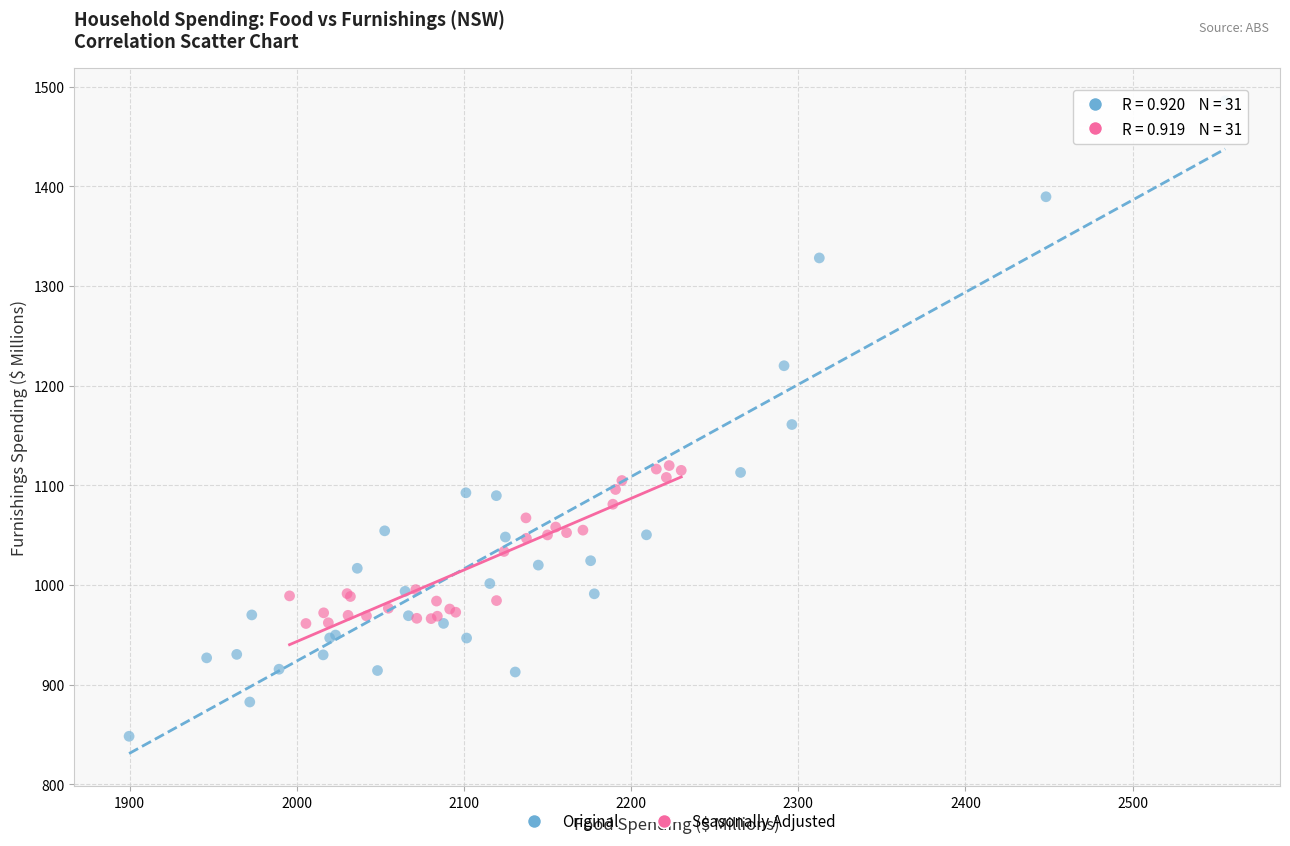

Which series reaches the maximum Y coordinate?

Original